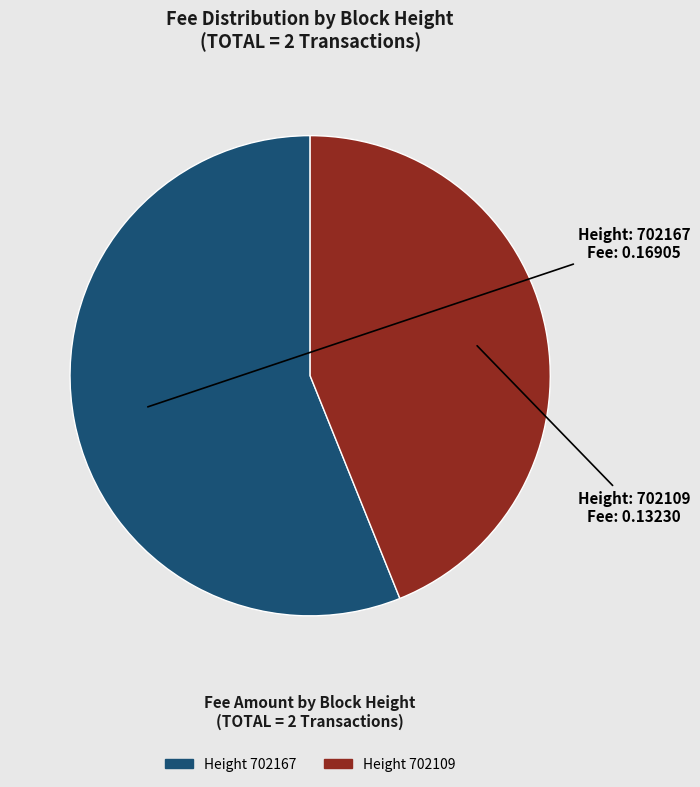

Is there a majority slice in this chart?

Yes